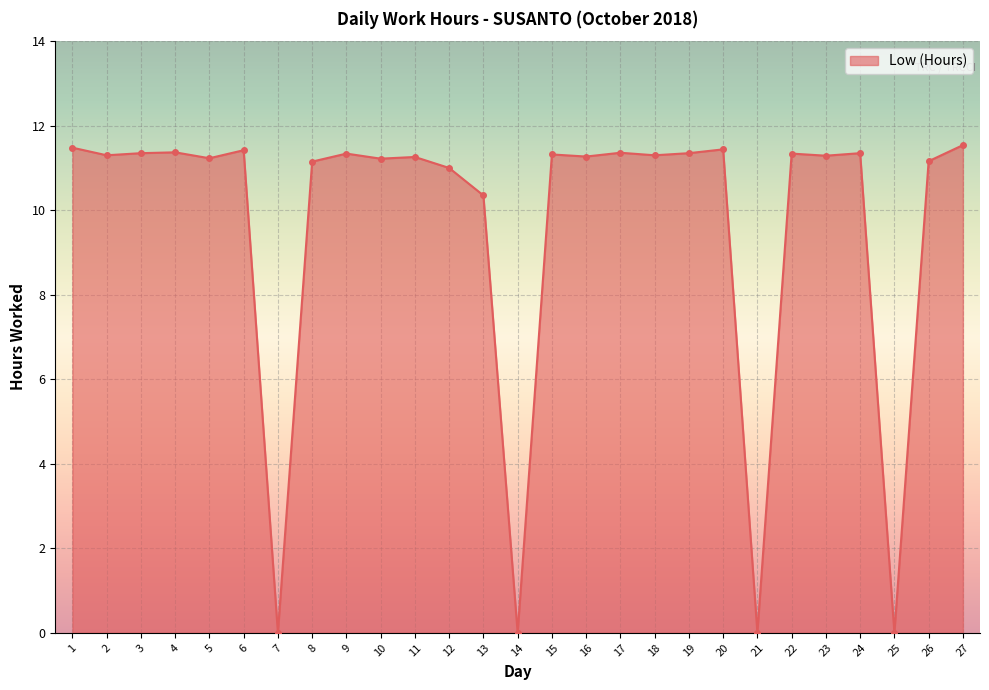

True or false: there are more than 2 points higher than both neighbors.

True